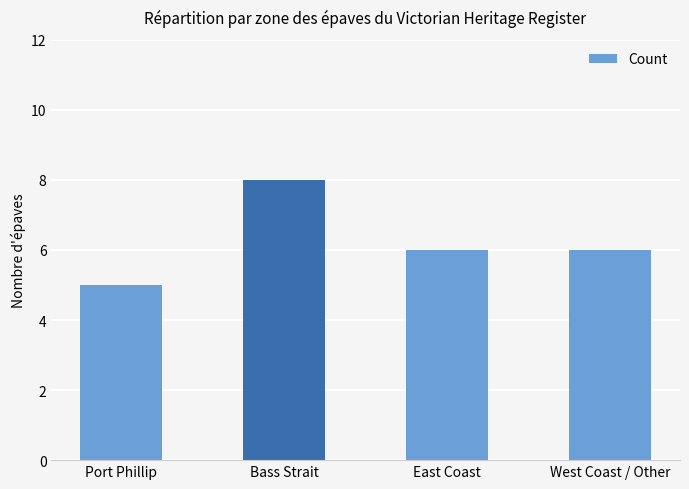

Is it true that the value at Bass Strait is 8?

True